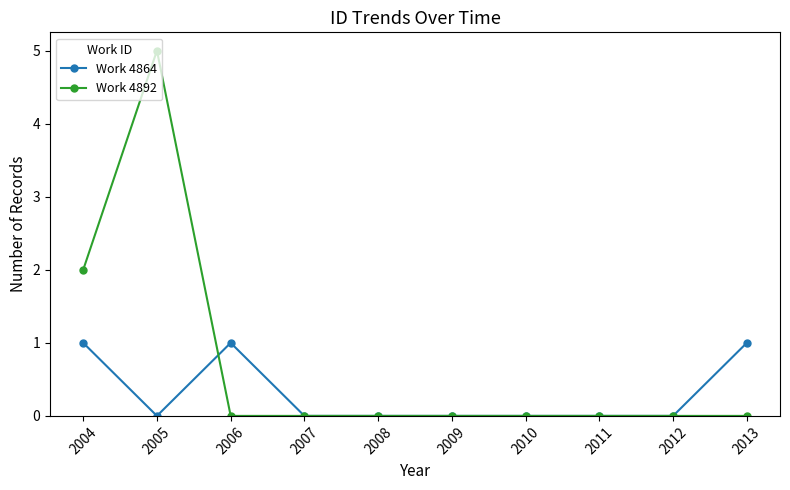

Which series has the widest spread of values?

Work 4892